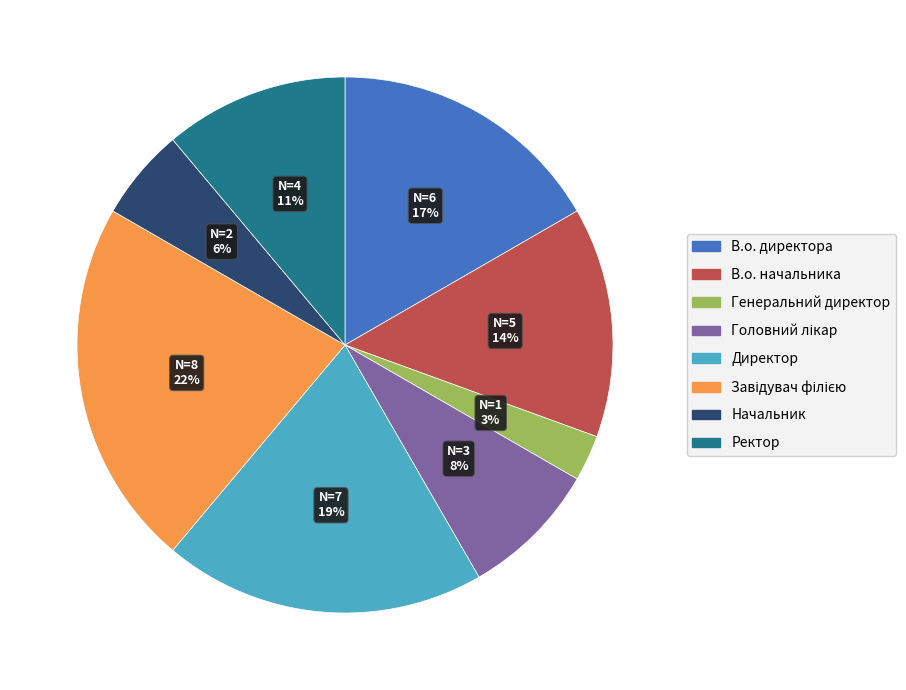

Which category has the smallest portion of the pie?

Генеральний директор